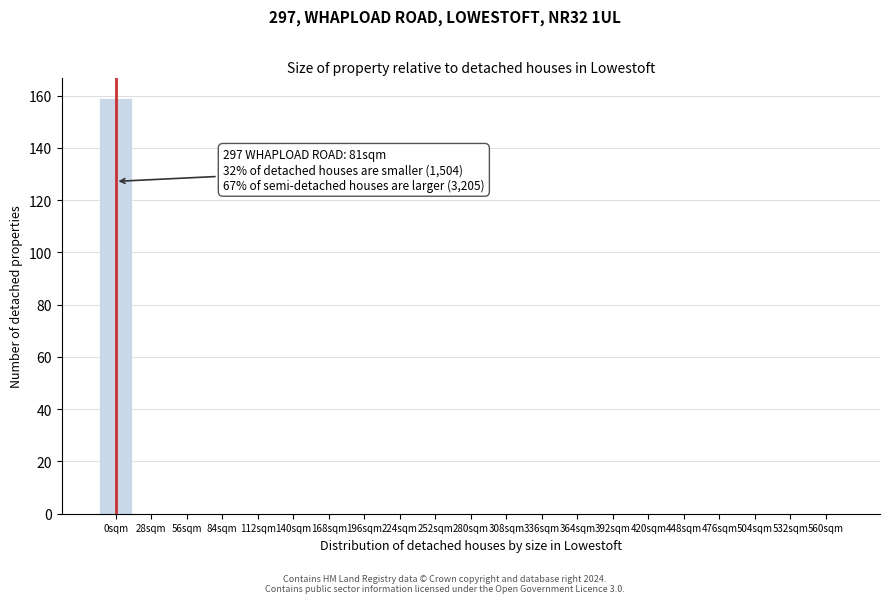

Reading right to left, what are all the values shown in this chart?

560sqm=0	532sqm=0	504sqm=0	476sqm=0	448sqm=0	420sqm=0	392sqm=0	364sqm=0	336sqm=0	308sqm=0	280sqm=0	252sqm=0	224sqm=0	196sqm=0	168sqm=0	140sqm=0	112sqm=0	84sqm=0	56sqm=0	28sqm=0	0sqm=159